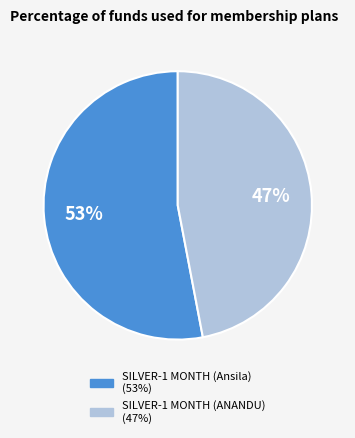

Does any single category account for the majority?

Yes